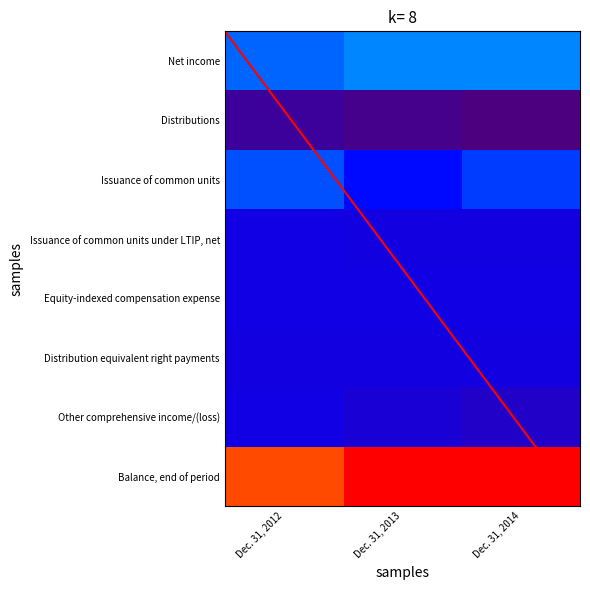

How many Equity-indexed compensation expense values are between 0 and 1?

3